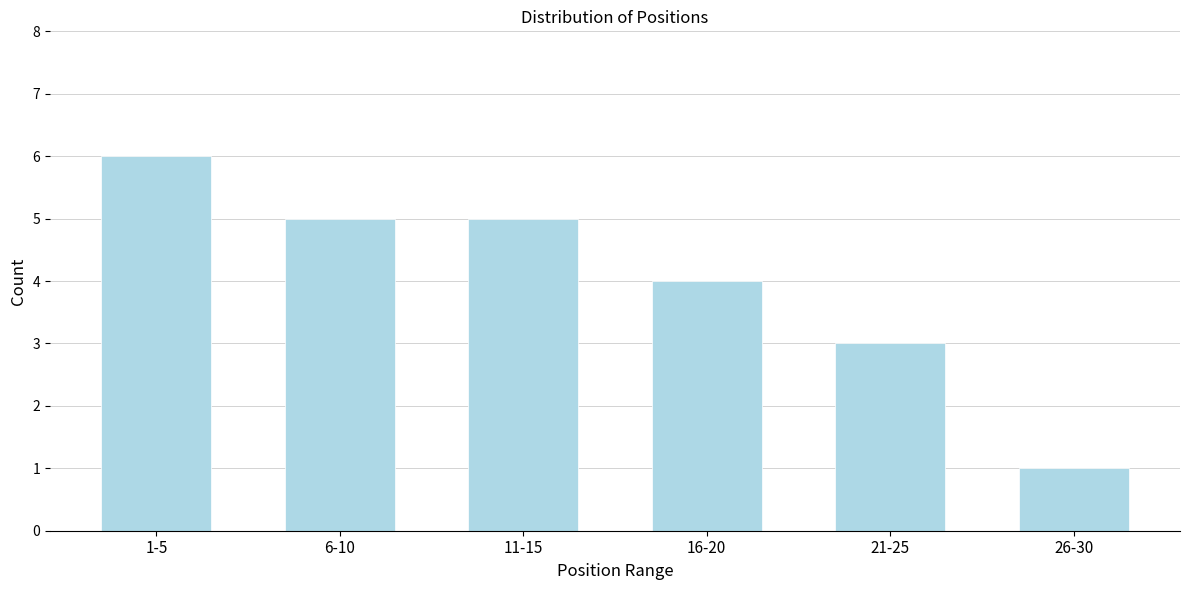

Reading right to left, transcribe all the data shown in this chart.

1	3	4	5	5	6